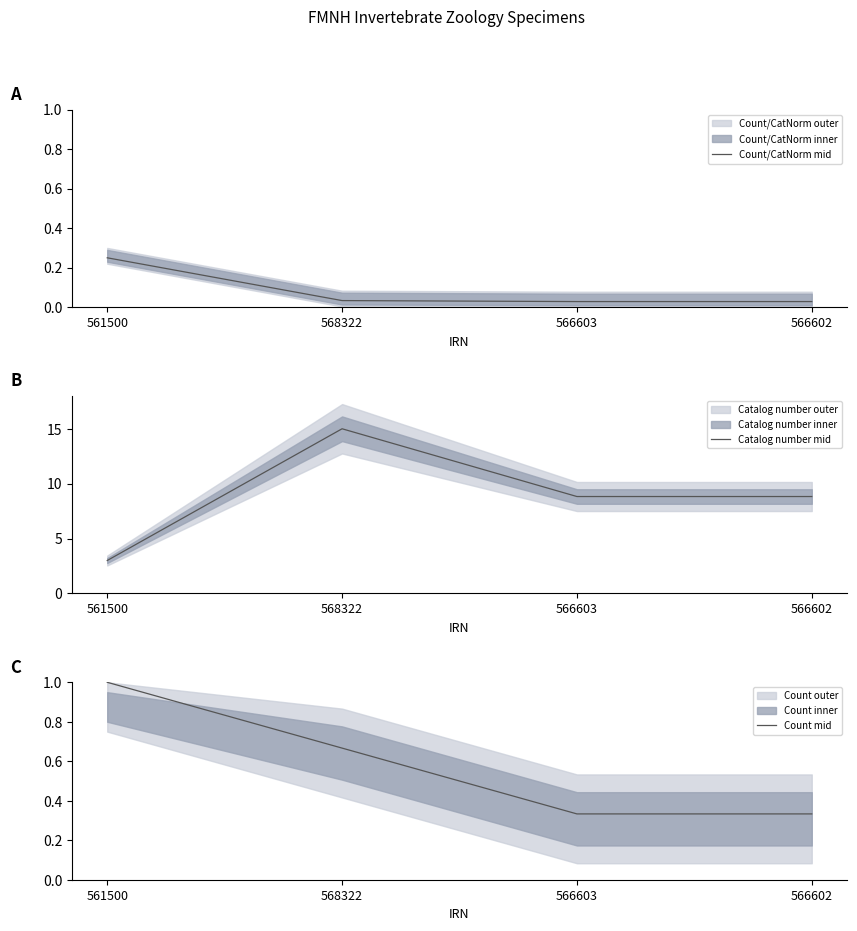

Reading left to right, extract all data points from this chart.

Count/CatNorm mid: 0.2	0.0	0.0	0.0
Catalog number mid: 3.0	15.0	8.8	8.8
Count mid: 1.0	0.7	0.3	0.3